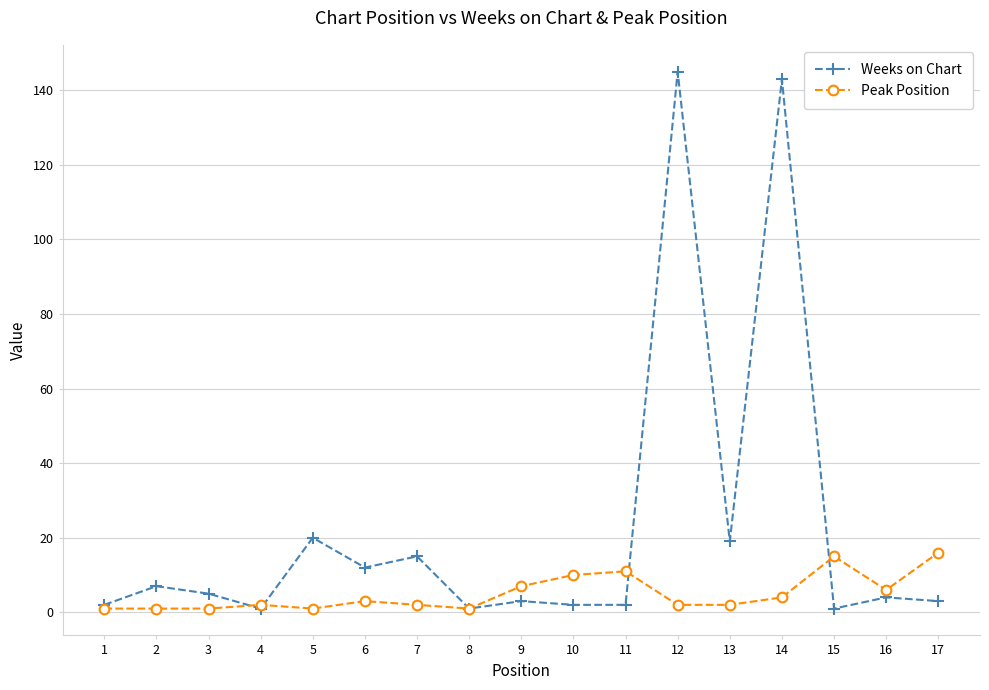

Which series has the widest spread of values?

Weeks on Chart